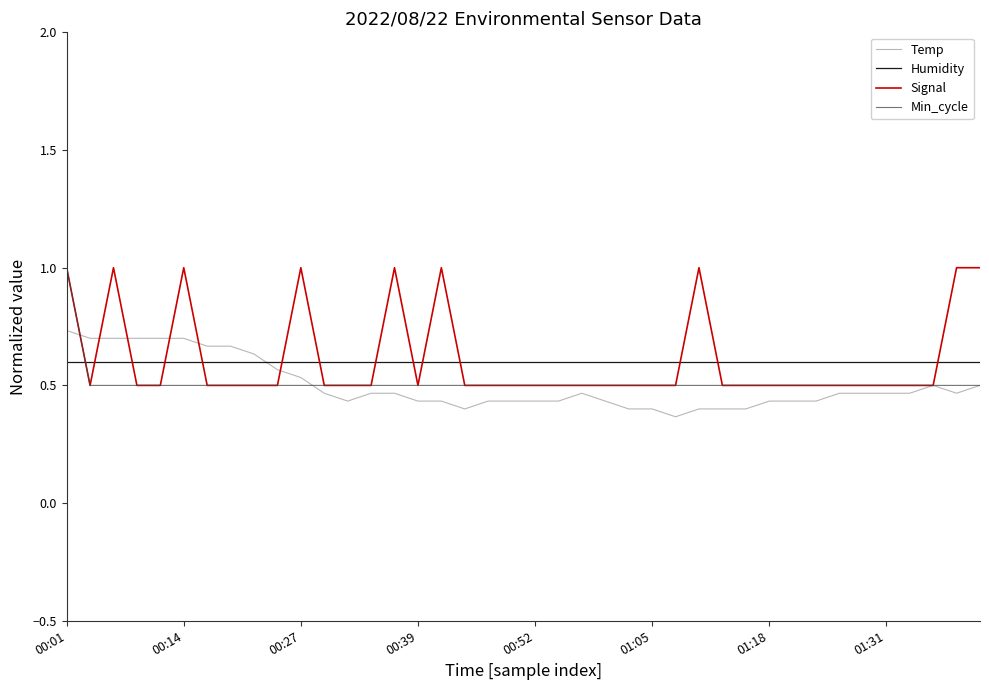

Which series ends up on top after the final intersection of Signal and Humidity?

Signal